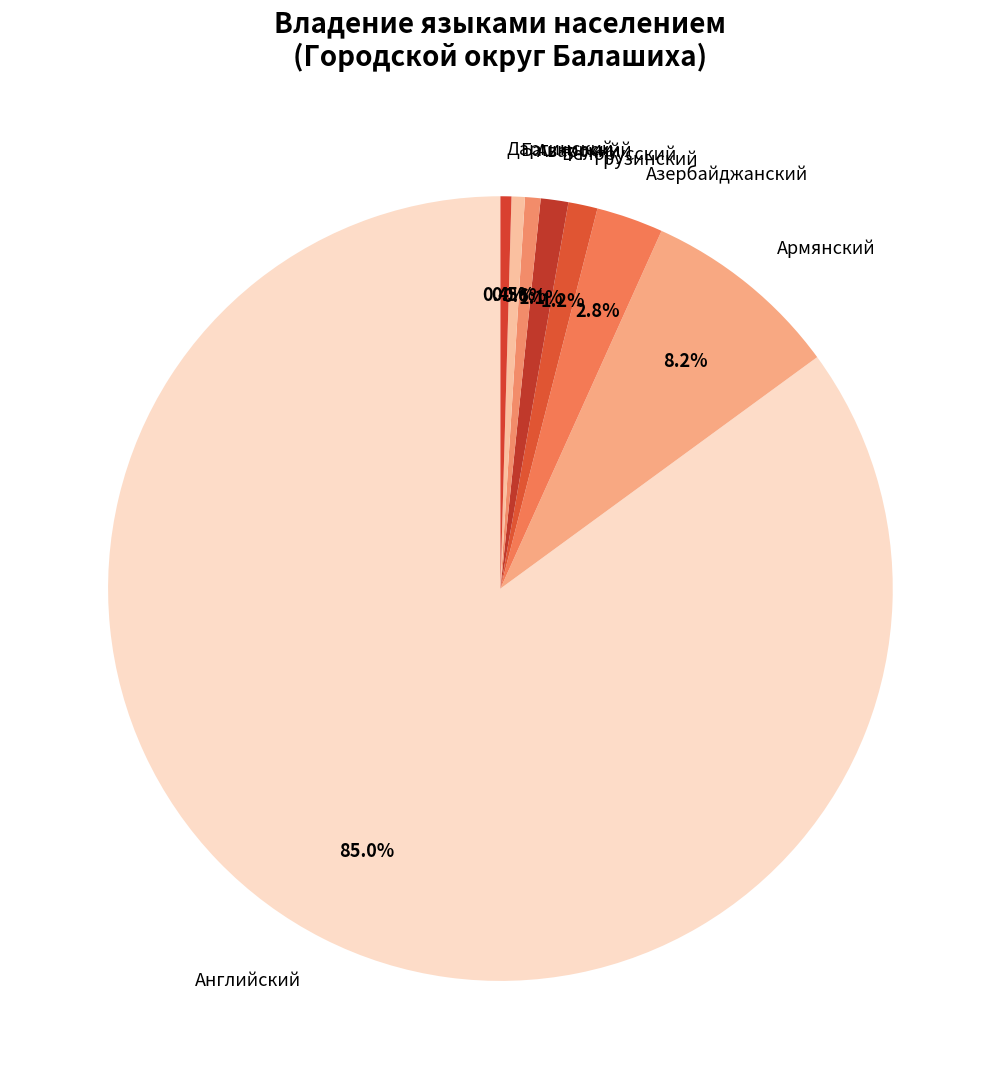

How many slices are in this pie chart?

8